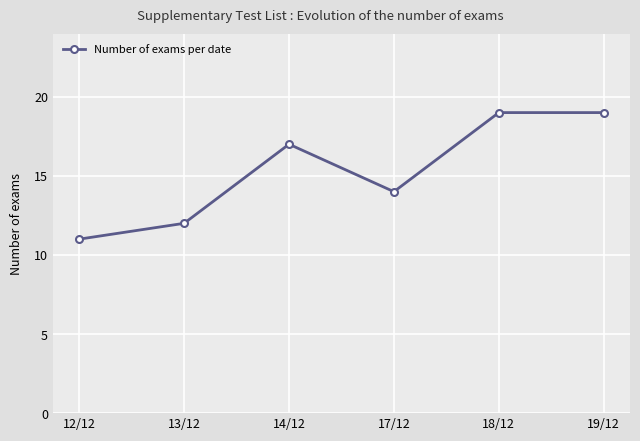

What is the average value?

15